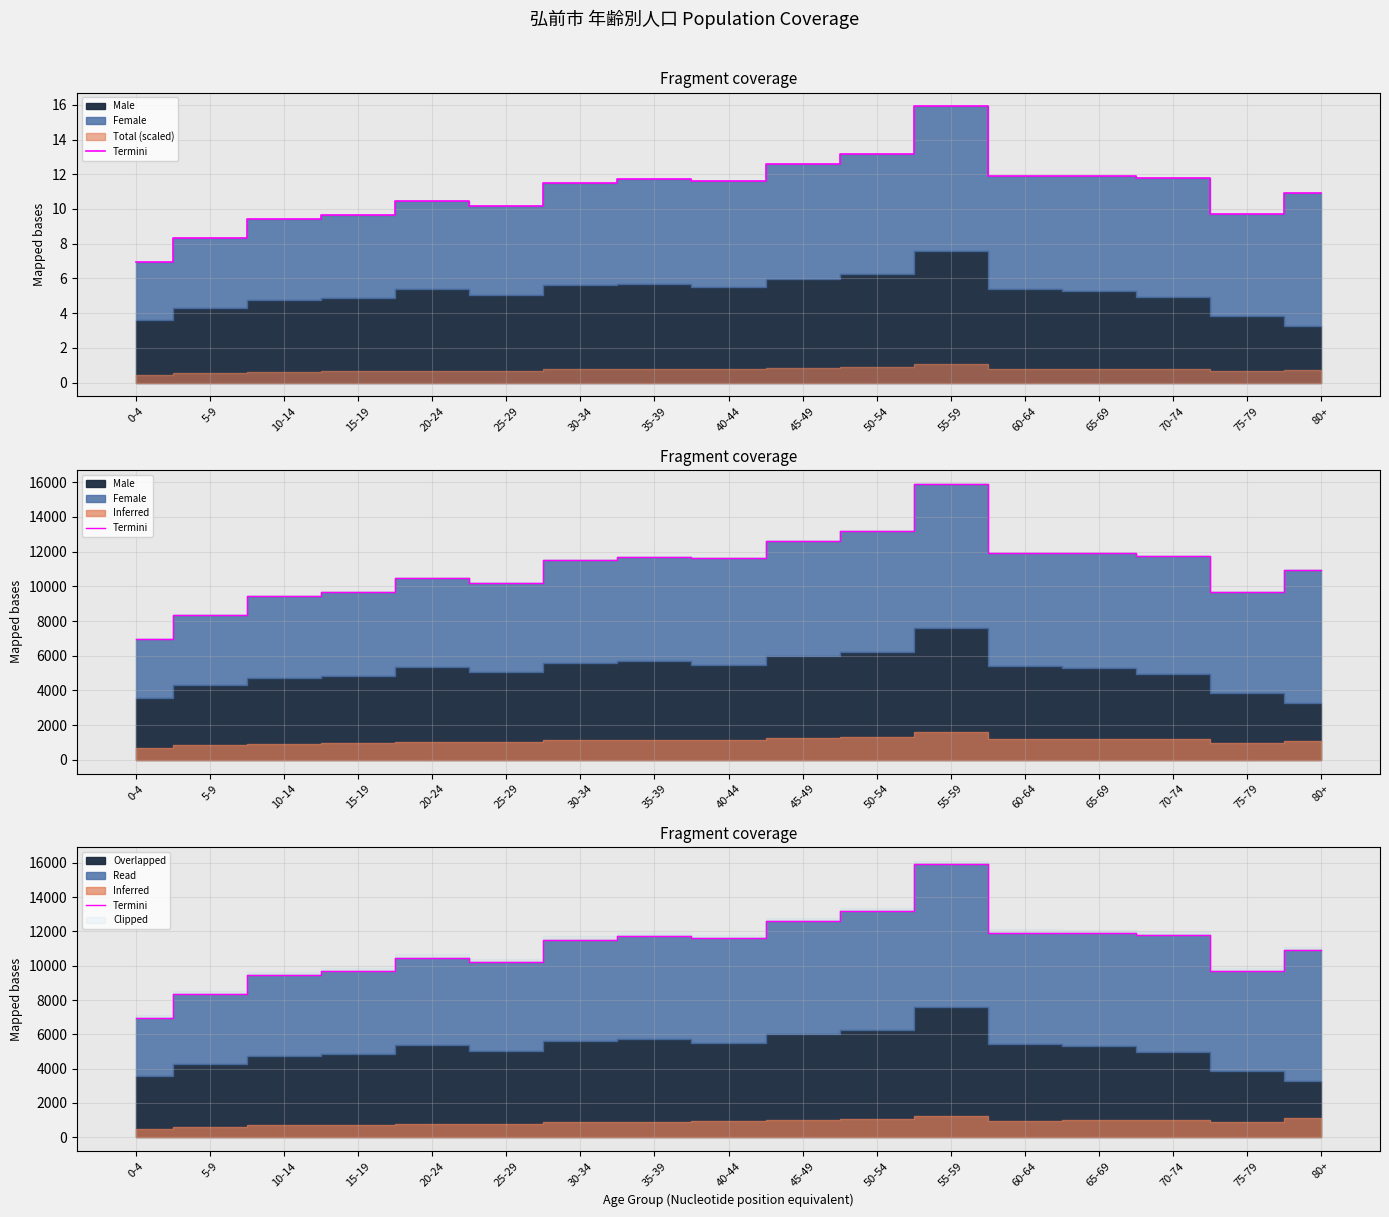

What is the maximum value shown in the chart?

15908